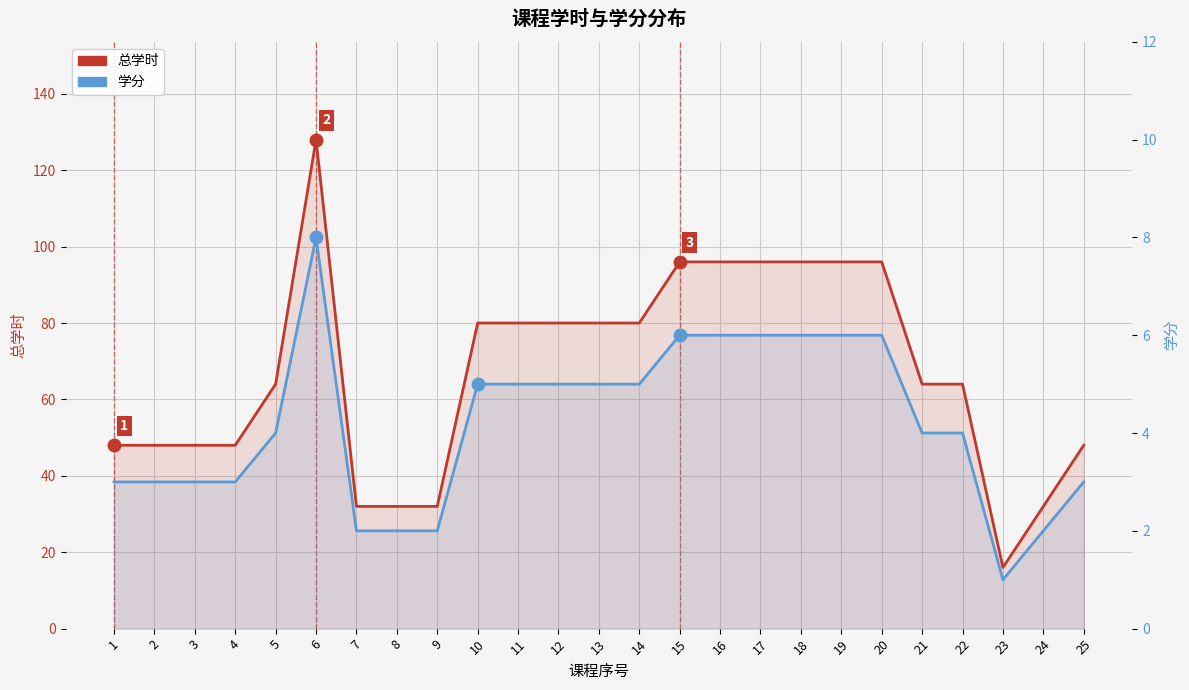

True or false: 学分 has a value of 10 at 17.

False